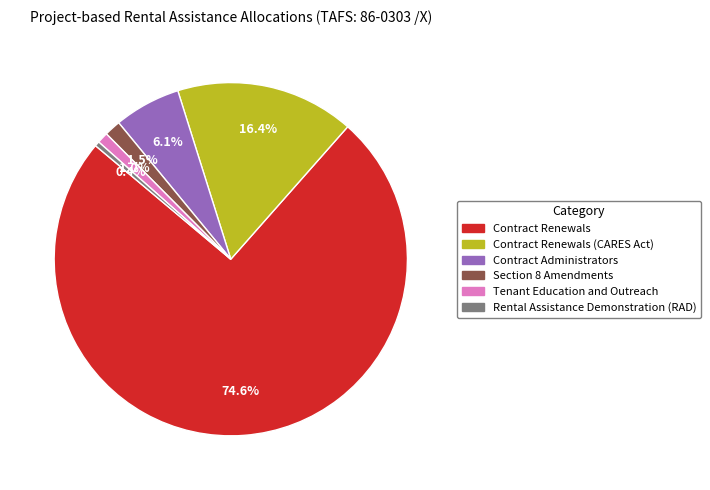

Is there any slice that represents more than half of the pie?

Yes